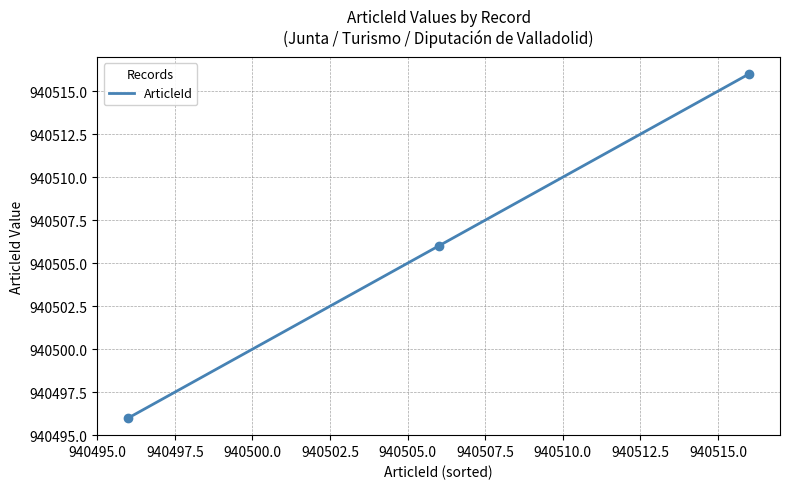

What is the difference between the maximum and minimum values?

20